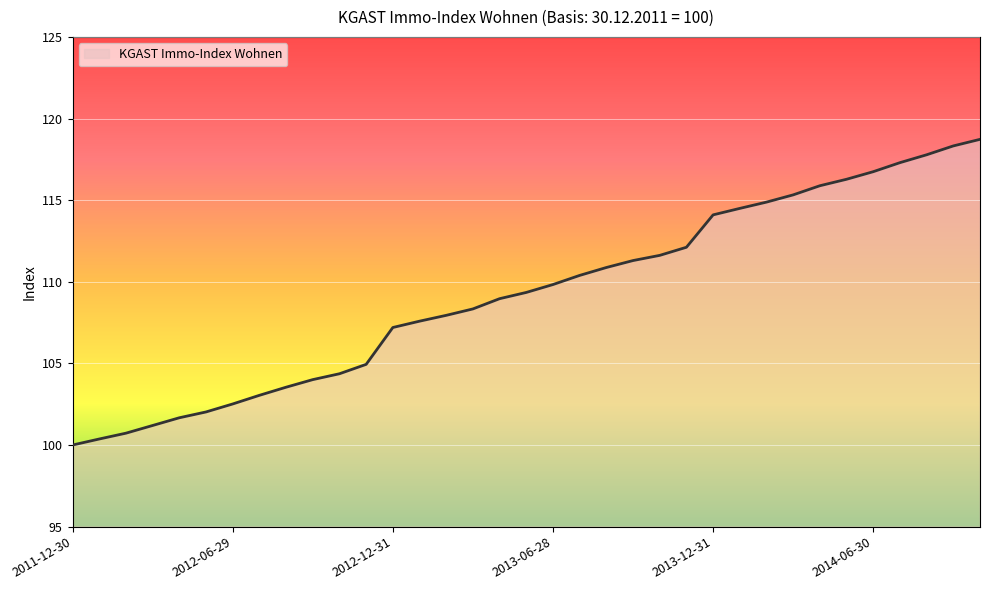

What is the difference between the maximum and minimum values?

18.7